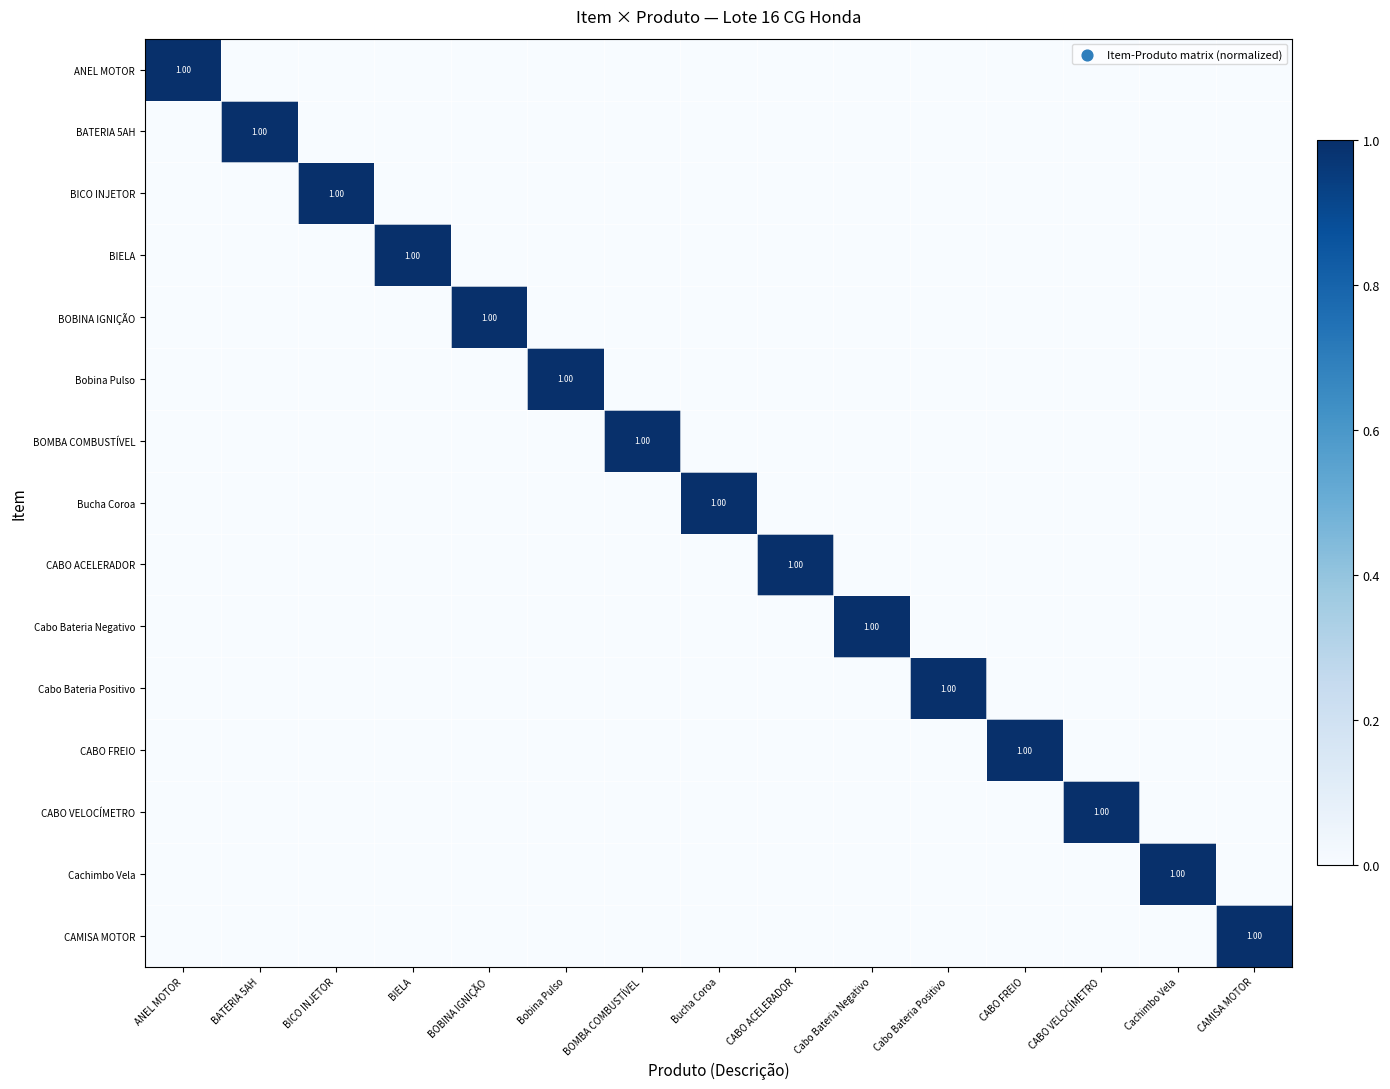

Which series has the widest spread of values?

ANEL MOTOR